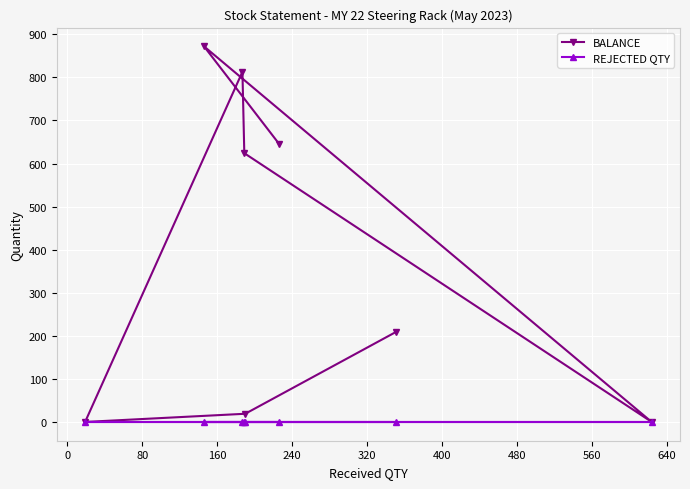

What is the greatest value displayed?

872